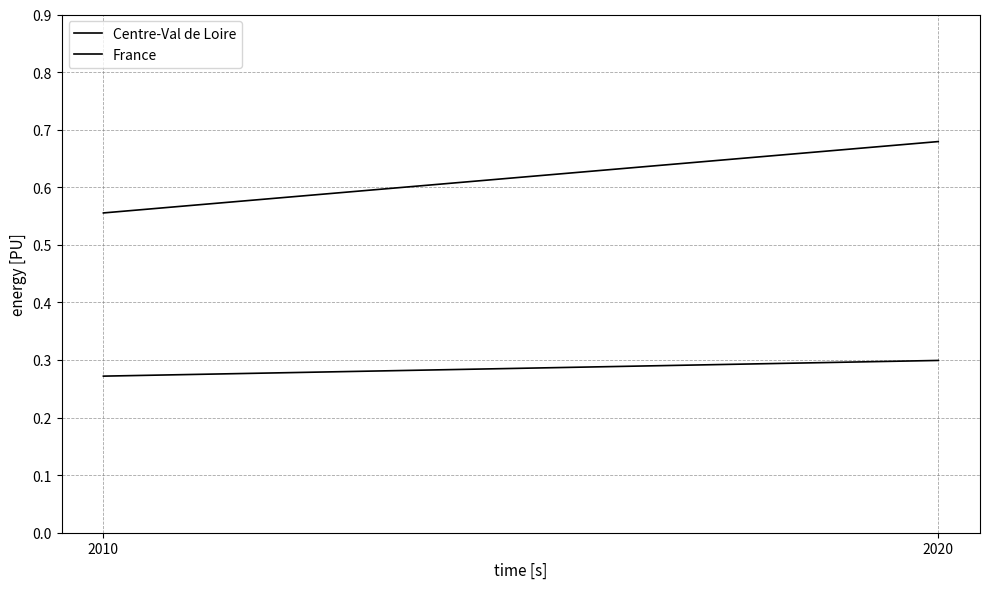

List the series in order of their peak value, highest first.

Centre-Val de Loire, France